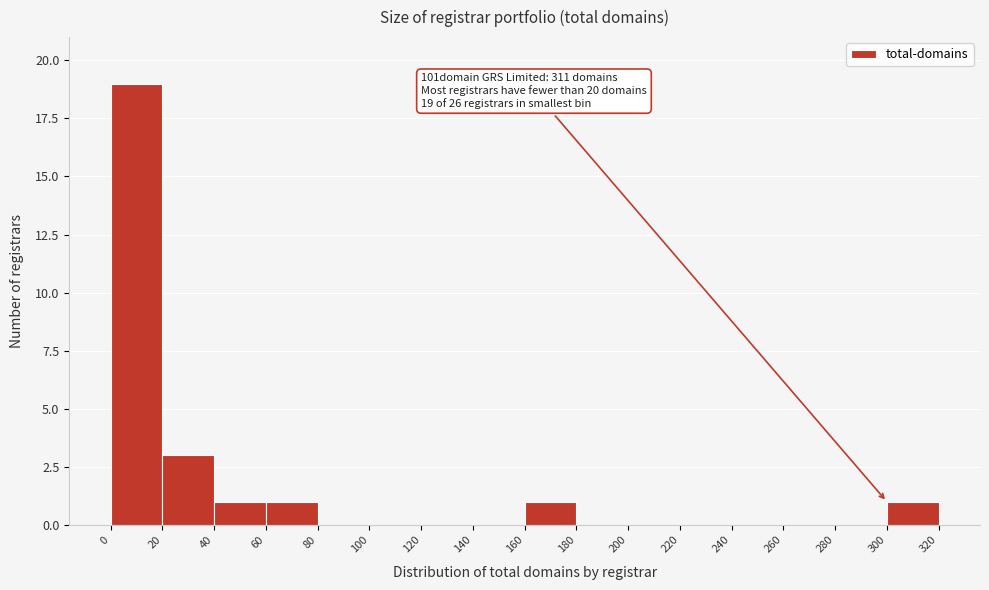

Over which range of the x-axis is the bar tallest?

0 to 20